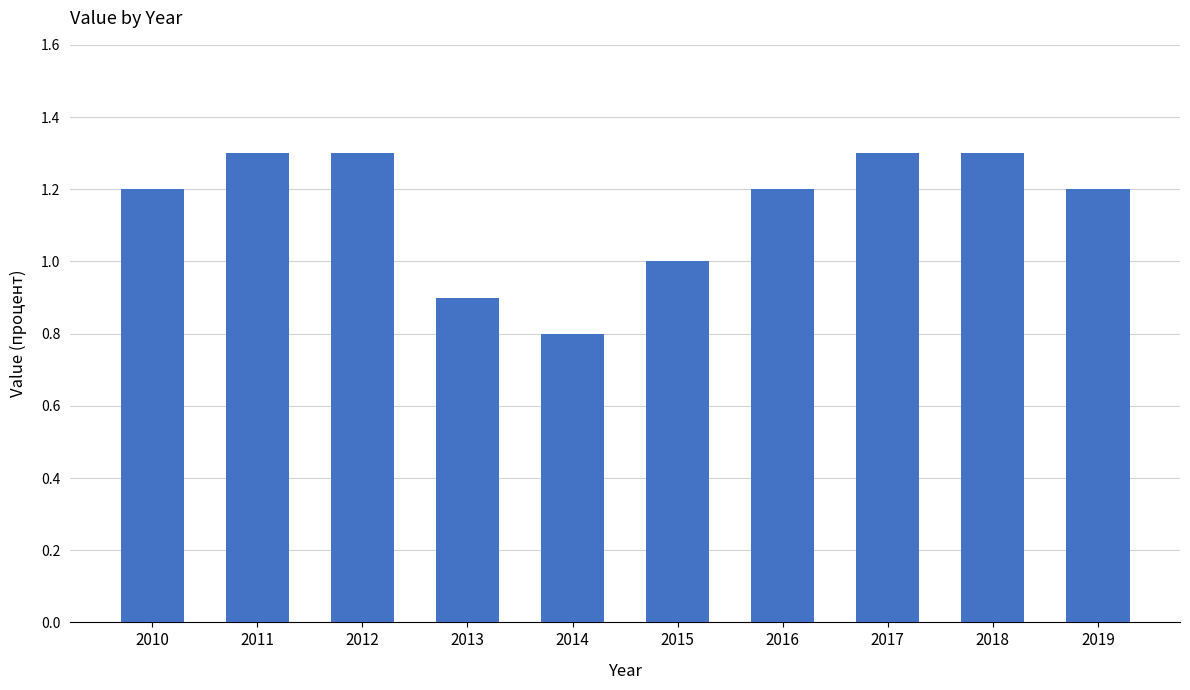

True or false: the data shows 2.2 at 2011.

False